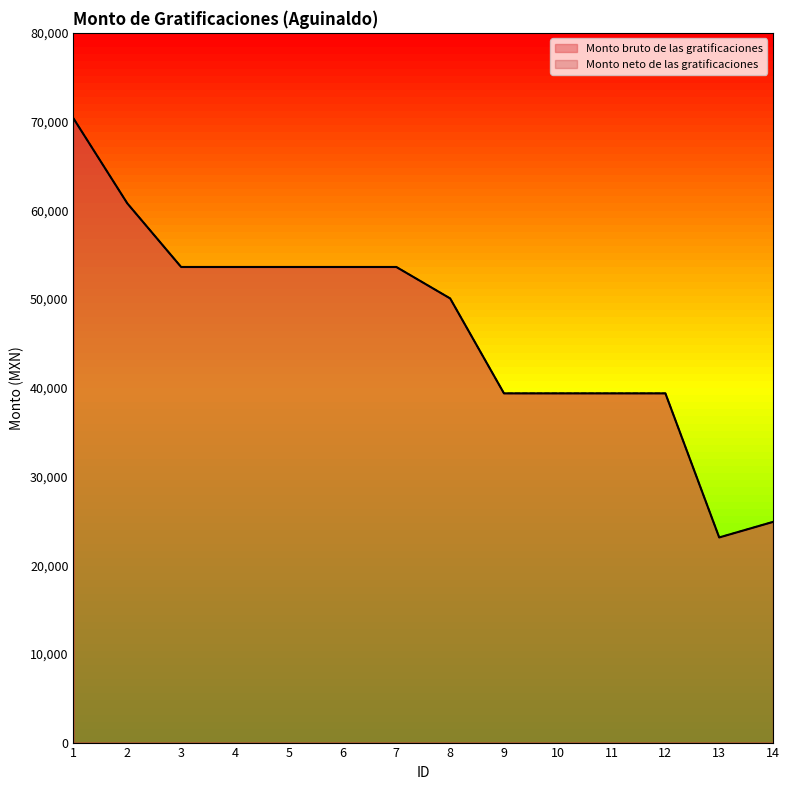

Between 1 and 5, which is larger?

1